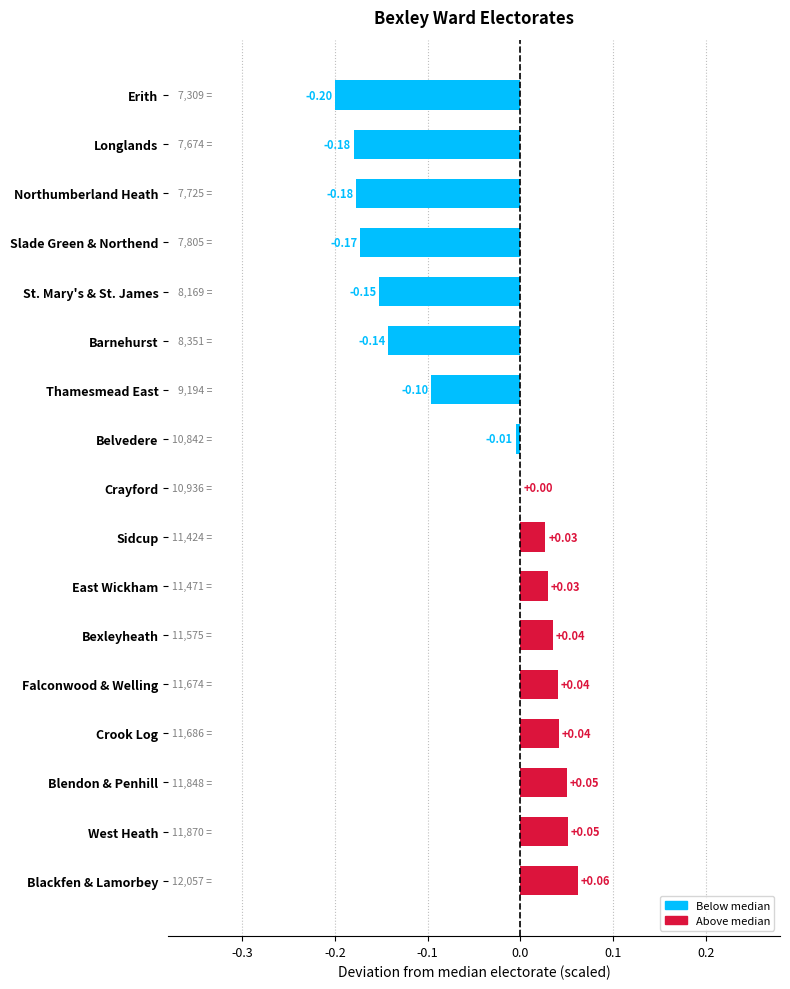

Does the chart contain stacked bars?

No